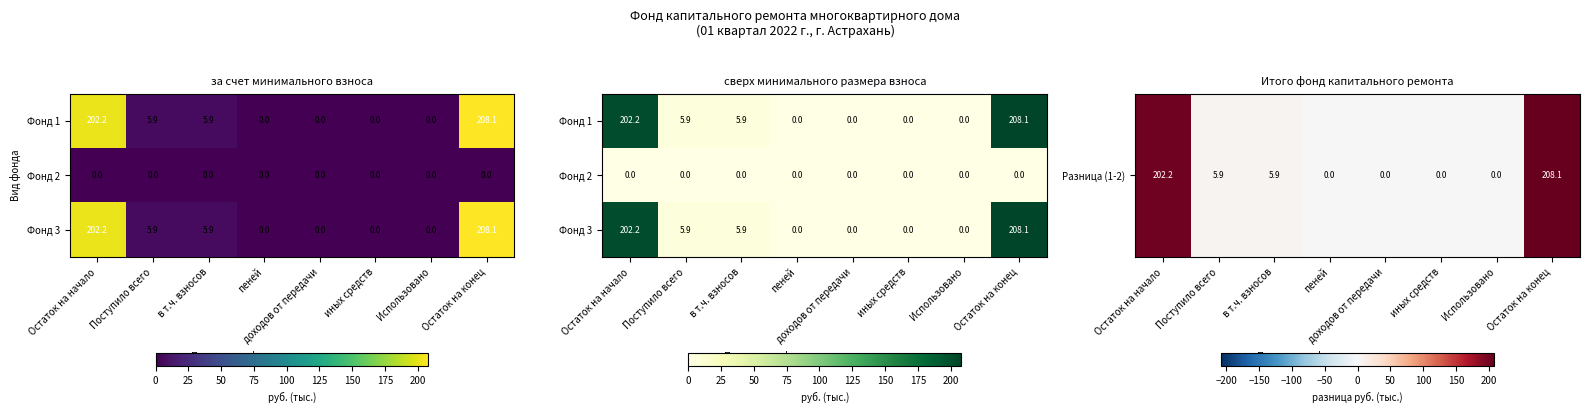

What is the maximum value shown in the chart?

208.1